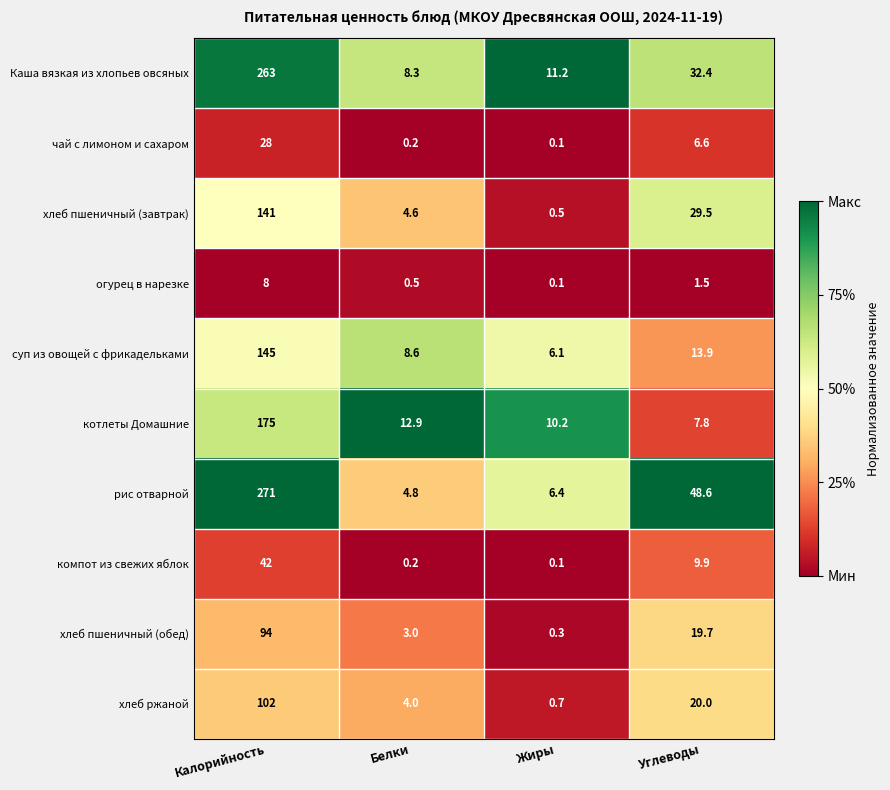

At which category does the chart reach its minimum across all series?

Жиры